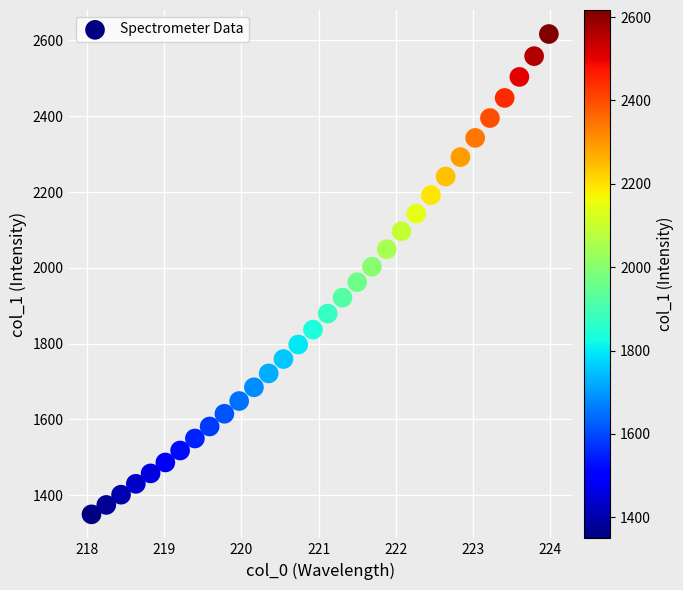

What is the range of X values (max minus min)?

5.9